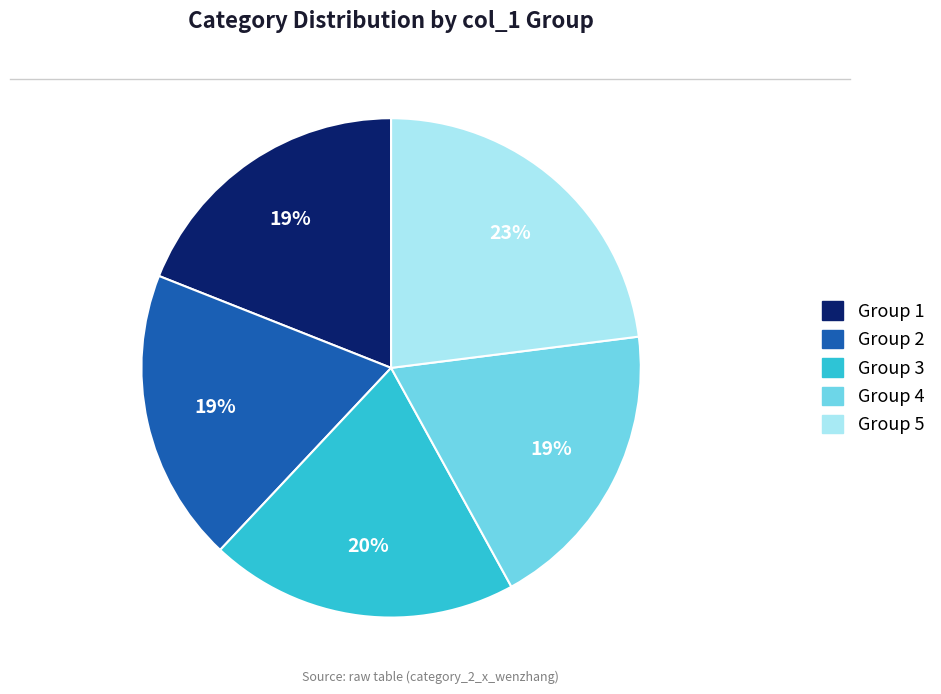

What is the largest slice in the pie chart?

Group 5